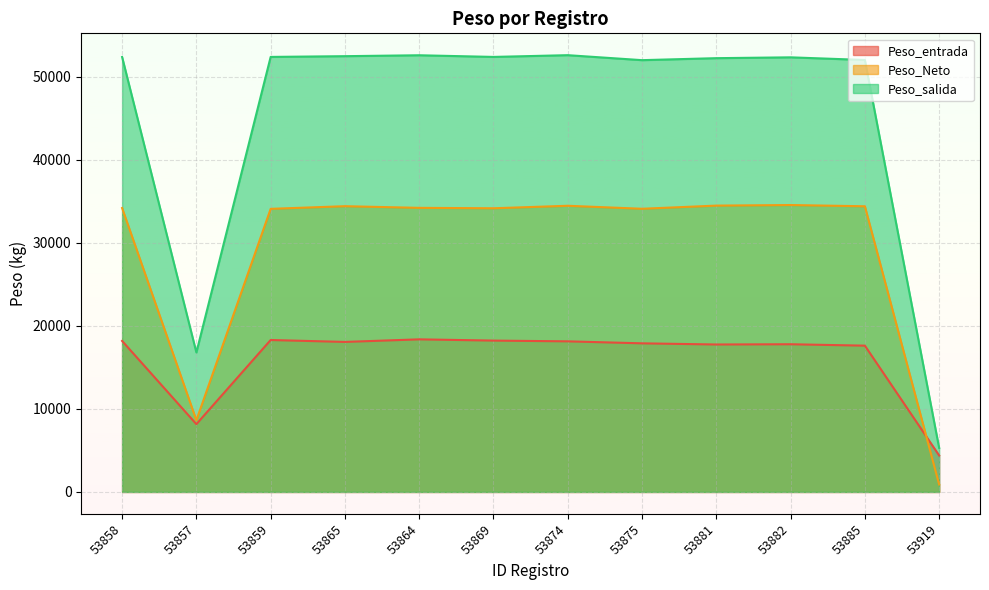

Which series has the largest range (max minus min)?

Peso_salida